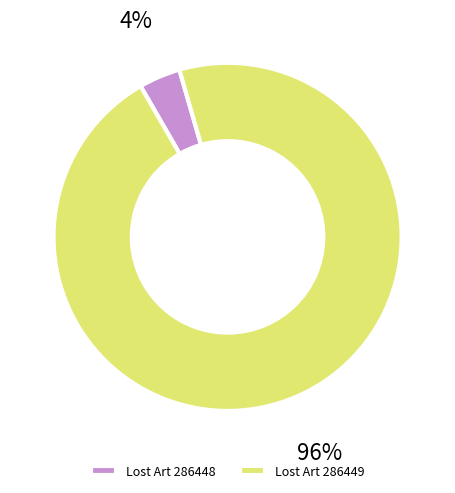

To the nearest percent, what is the combined percentage of Lost Art 286449 and Lost Art 286448?

100%